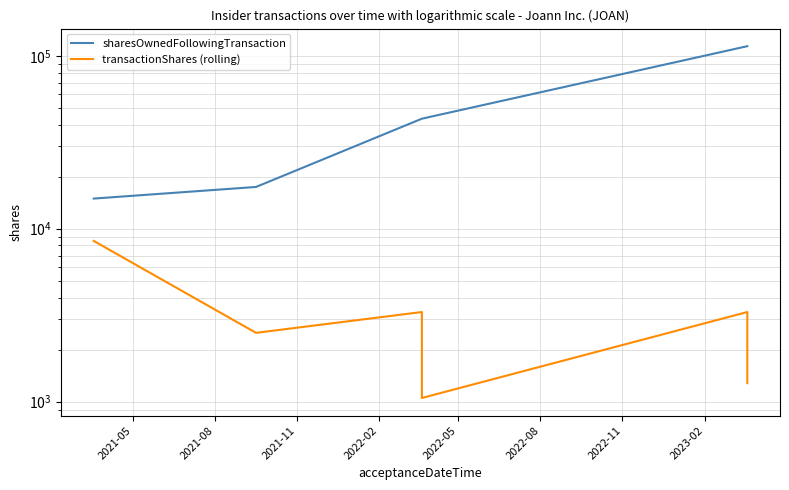

How many values in the transactionShares (rolling) series exceed 3298?

1